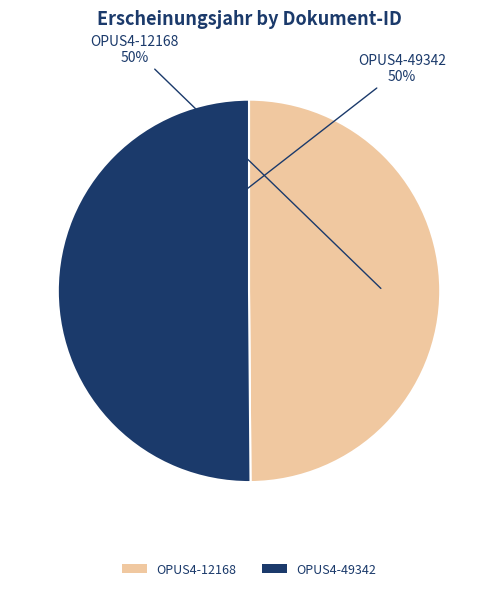

How many slices are in this pie chart?

2